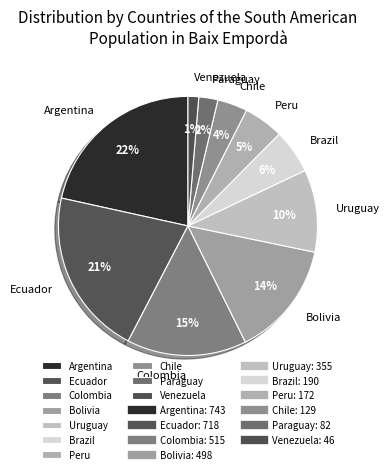

True or false: Ecuador accounts for 7% of the total.

False